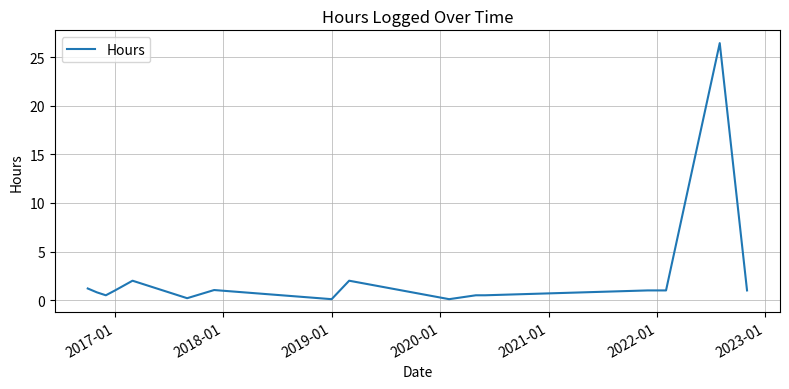

How many lines are shown in the chart?

1